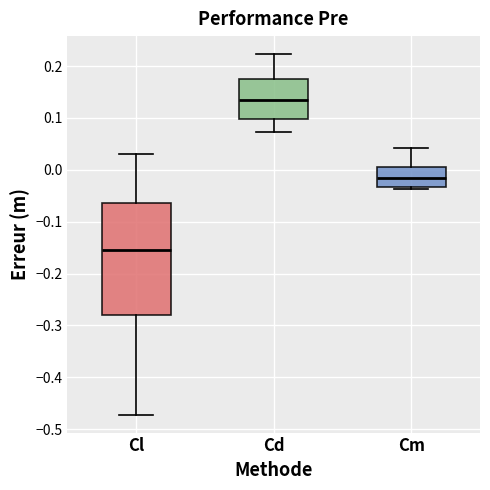

Comparing the boxes themselves (not the whiskers), which one is the tallest?

Cl